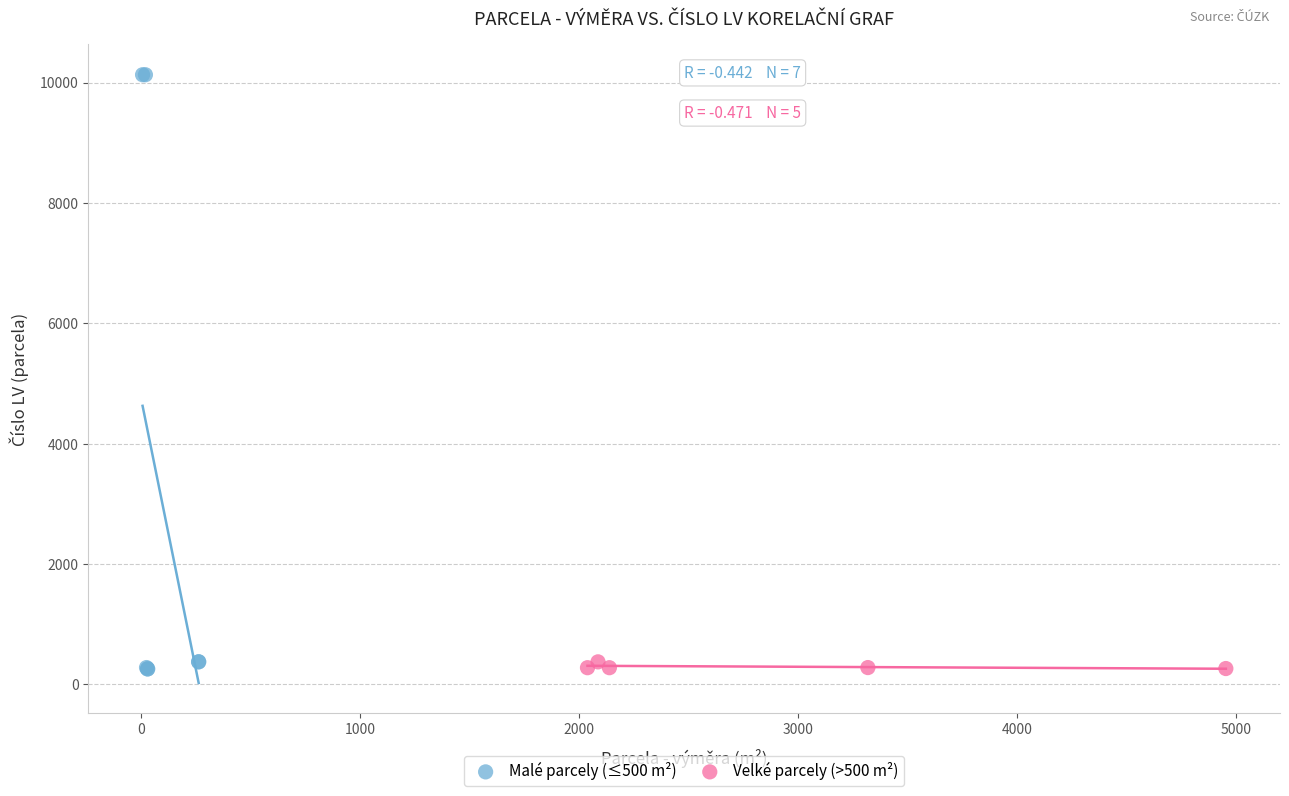

Which series contains the highest Y value?

Malé parcely (≤500 m²)